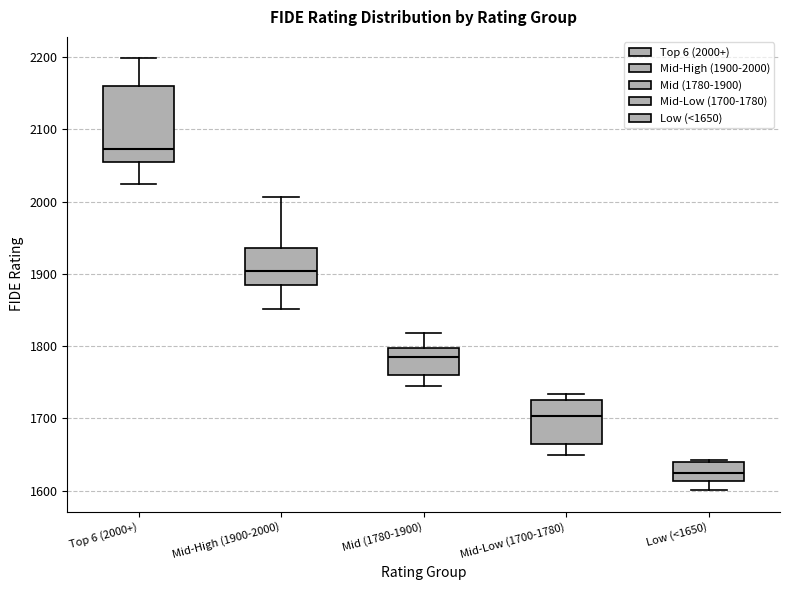

Reading left to right, transcribe this box plot: for each box, give where its median line is, the range the box spans, and where its two whiskers end, as read against the y-axis. The values are not printed on the chart, so give them approximately, as read against the axis.

Top 6 (2000+): median 2070, box 2060 to 2160, whiskers 2030 to 2200
Mid-High (1900-2000): median 1900, box 1890 to 1940, whiskers 1850 to 2010
Mid (1780-1900): median 1780, box 1760 to 1800, whiskers 1750 to 1820
Mid-Low (1700-1780): median 1700, box 1670 to 1730, whiskers 1650 to 1730 (just above the box's upper edge)
Low (<1650): median 1620, box 1610 to 1640, whiskers 1600 to 1640 (just above the box's upper edge)